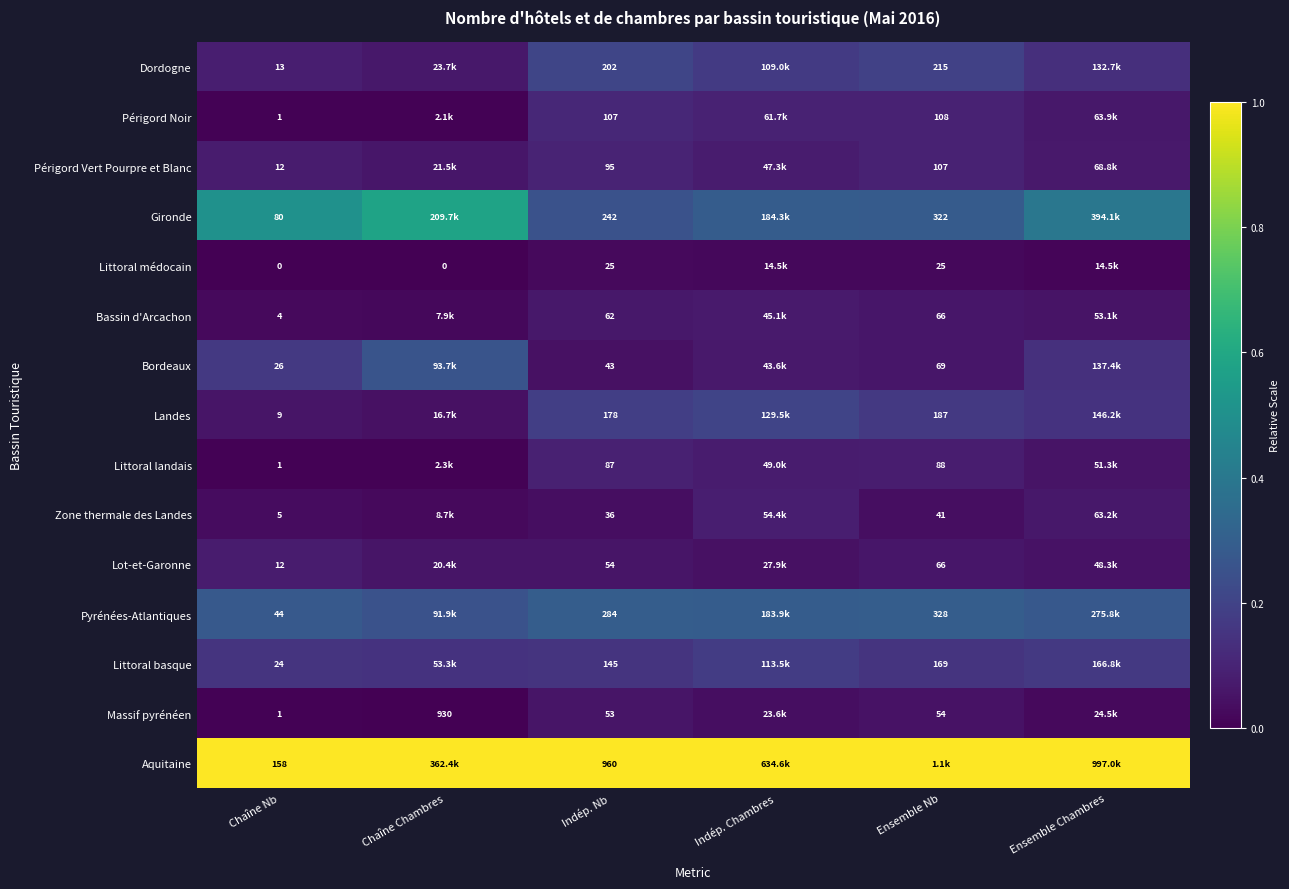

Is the value of Pyrénées-Atlantiques at Chaîne Nb greater than the value of Gironde at Ensemble Nb?

No